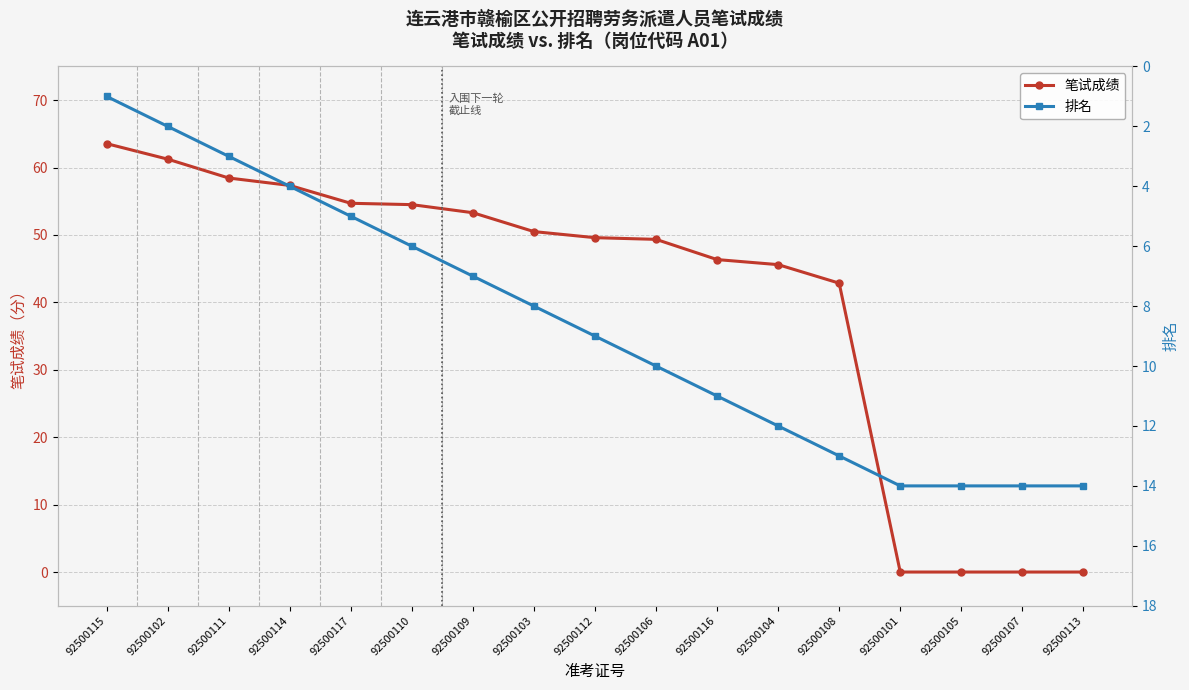

Is the value of 排名 at 92500104 greater than the value of 笔试成绩 at 92500111?

No